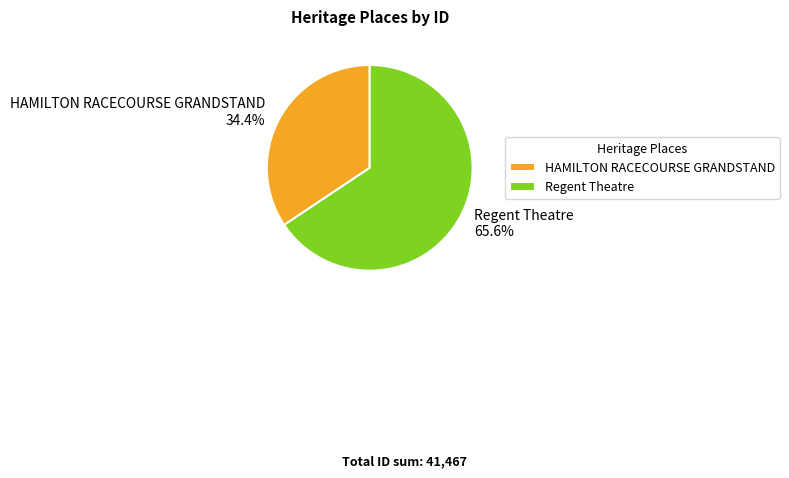

What is the ratio of the value at Regent Theatre to the value at HAMILTON RACECOURSE GRANDSTAND?

1.9